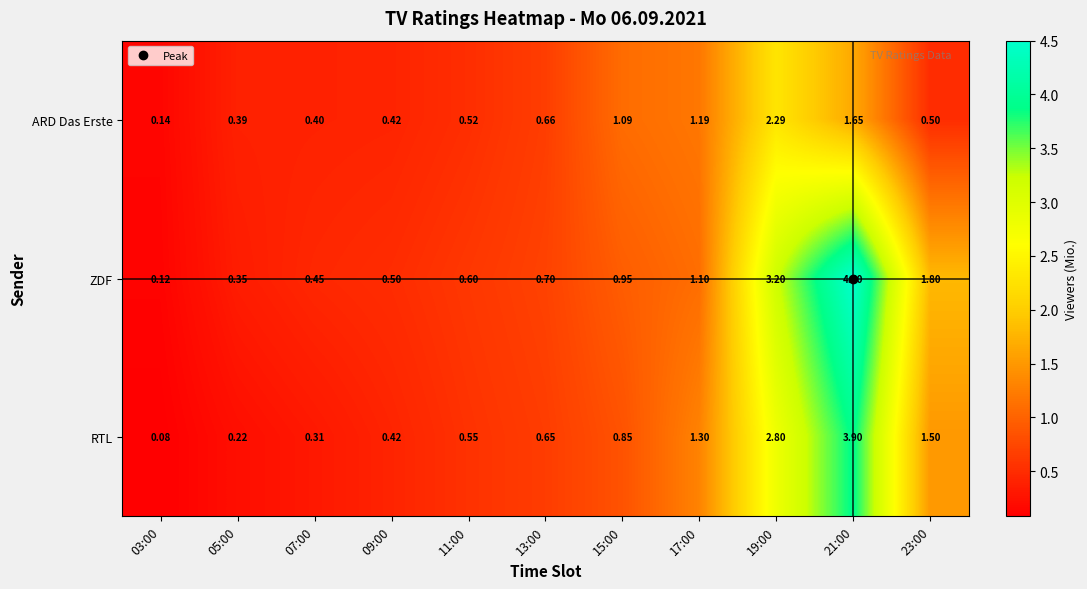

Which series changed the most between 05:00 and 07:00?

ZDF